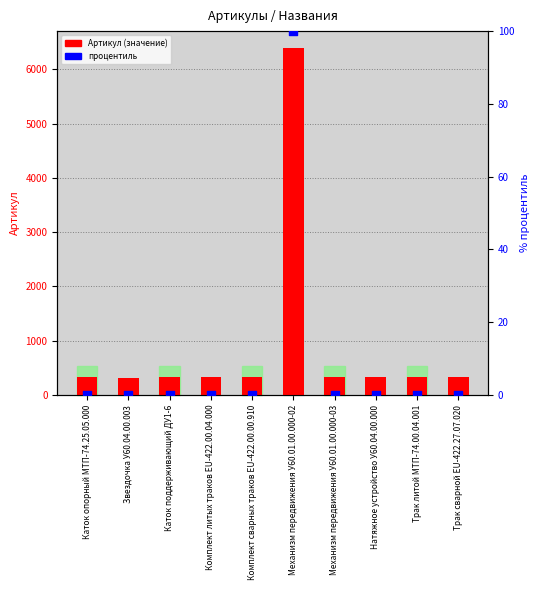

Which series has the widest spread of Y values?

Артикул